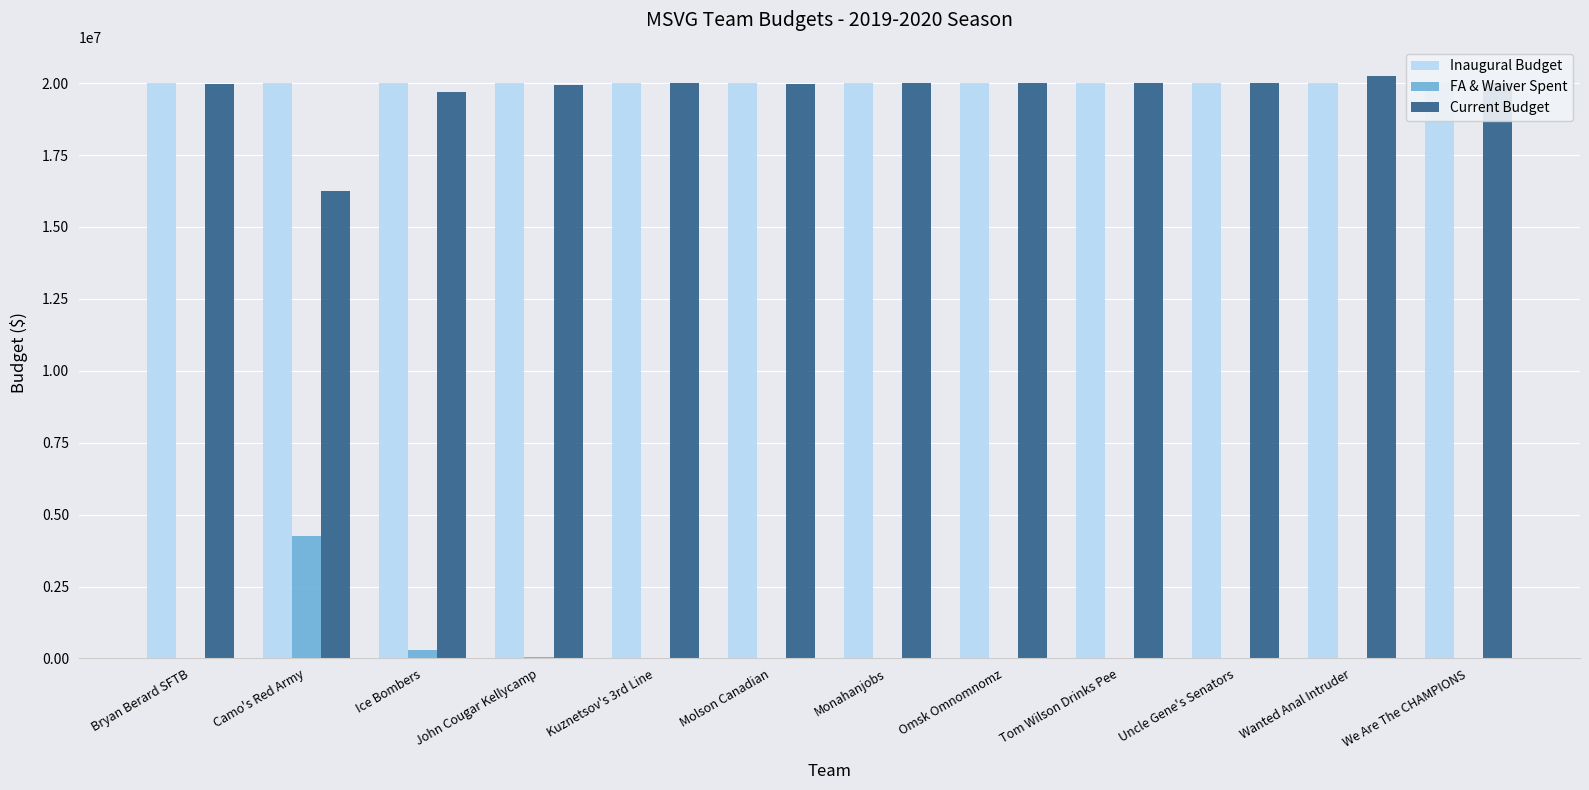

How many bars are there in each group?

3